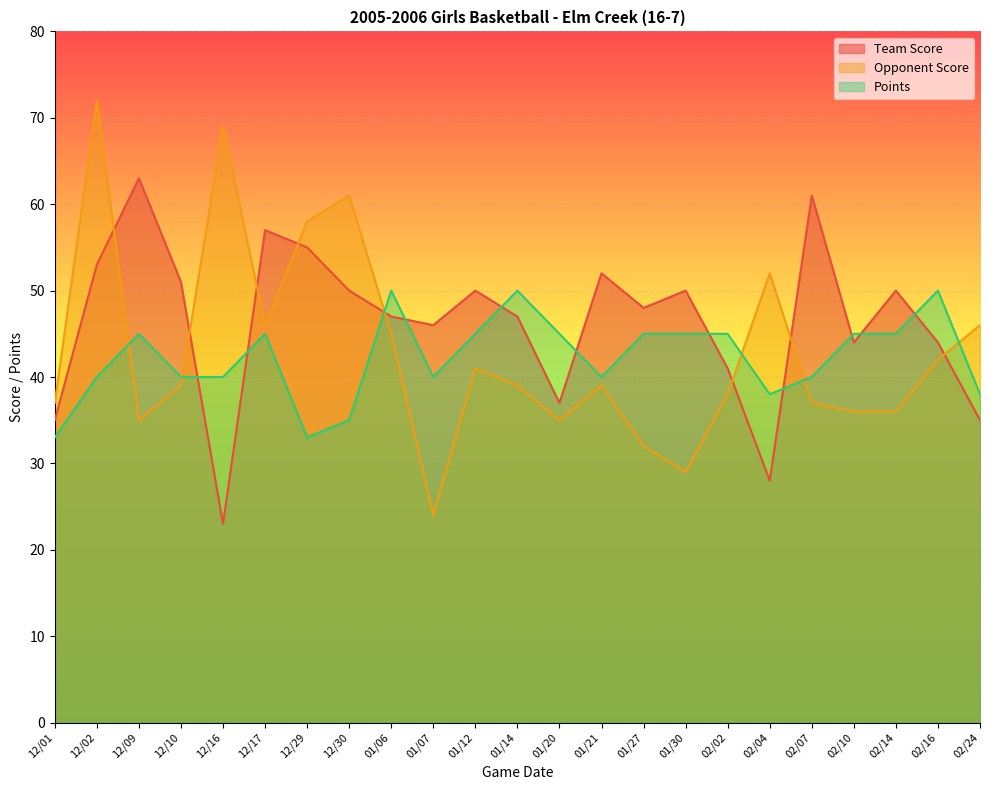

True or false: Opponent Score has more than 2 interior local peaks.

True